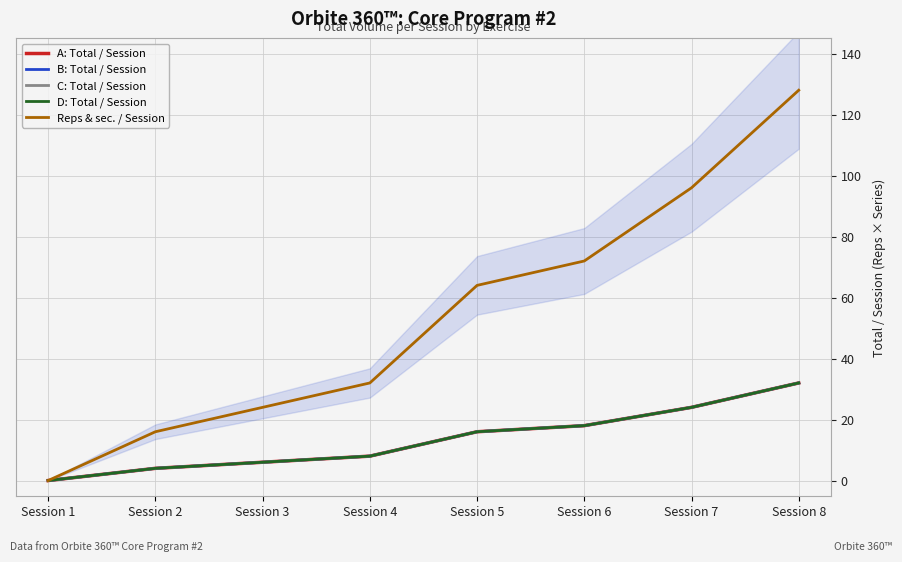

Reading left to right, list all the values displayed in this chart.

A: Total / Session: 0	4	6	8	16	18	24	32
B: Total / Session: 0	4	6	8	16	18	24	32
C: Total / Session: 0	4	6	8	16	18	24	32
D: Total / Session: 0	4	6	8	16	18	24	32
Reps & sec. / Session: 0	16	24	32	64	72	96	128